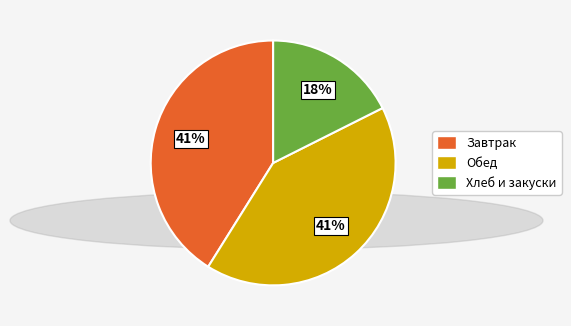

Does any single category account for the majority?

No